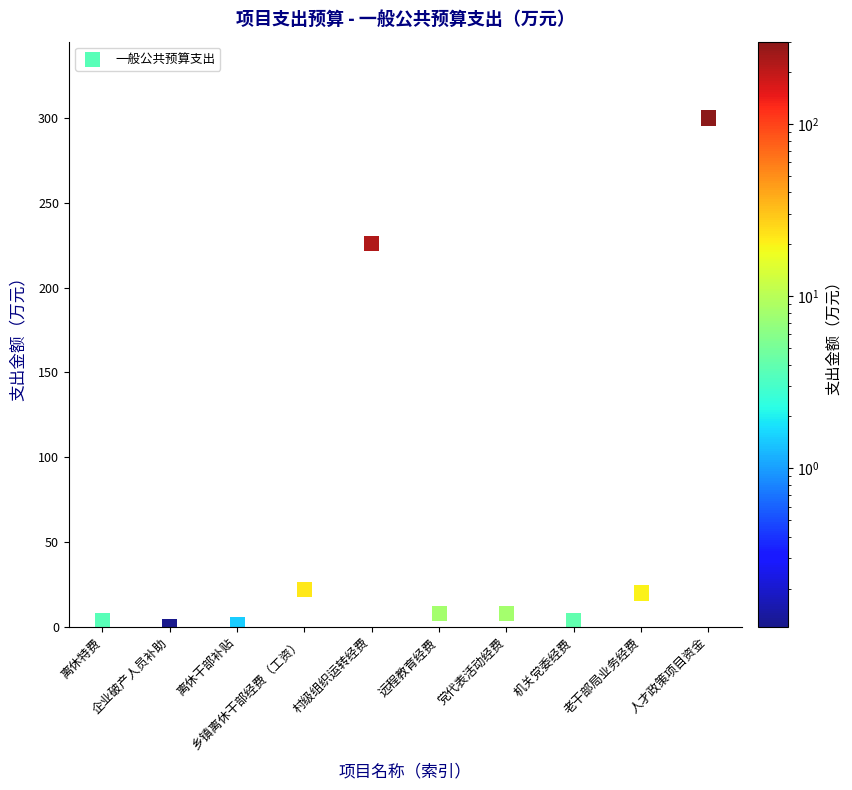

What Y value in the scatter plot is closest to 150?

226.0